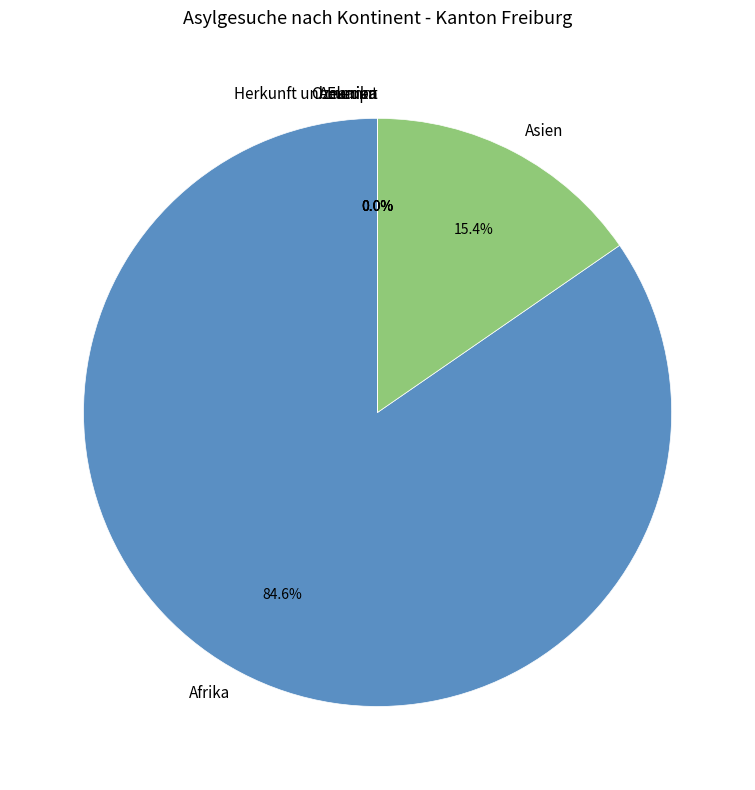

How many slices are in this pie chart?

6